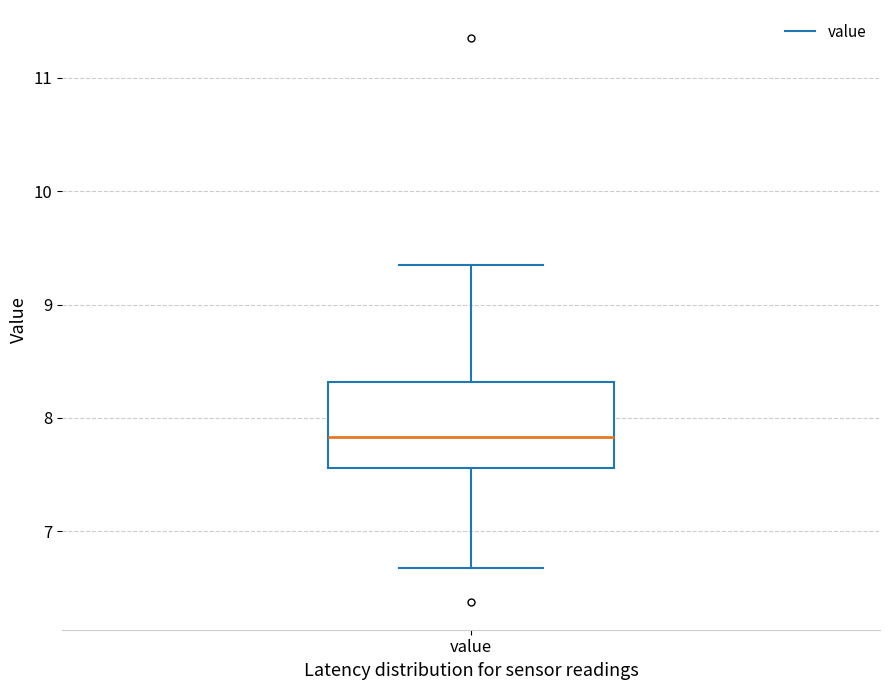

Transcribe this box plot: give where the median line is, the range the box spans, and where the two whiskers end, as read against the y-axis. The values are not printed on the chart, so give them approximately, as read against the axis.

median 7.8, box 7.6 to 8.3, whiskers 6.7 to 9.4